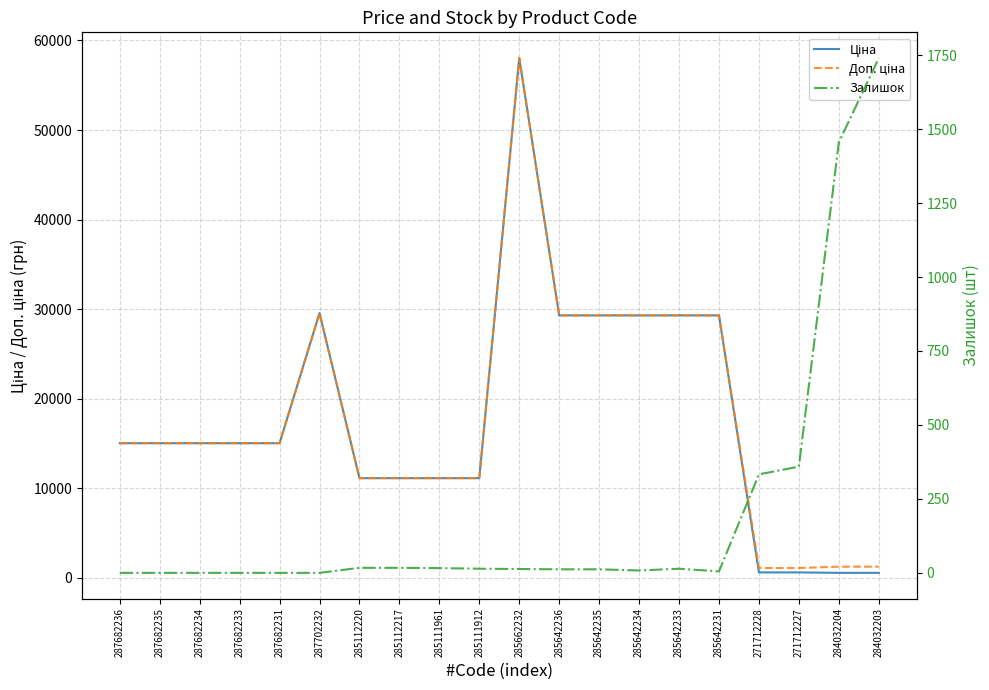

True or false: Доп. ціна has more than 0 interior local peaks.

True